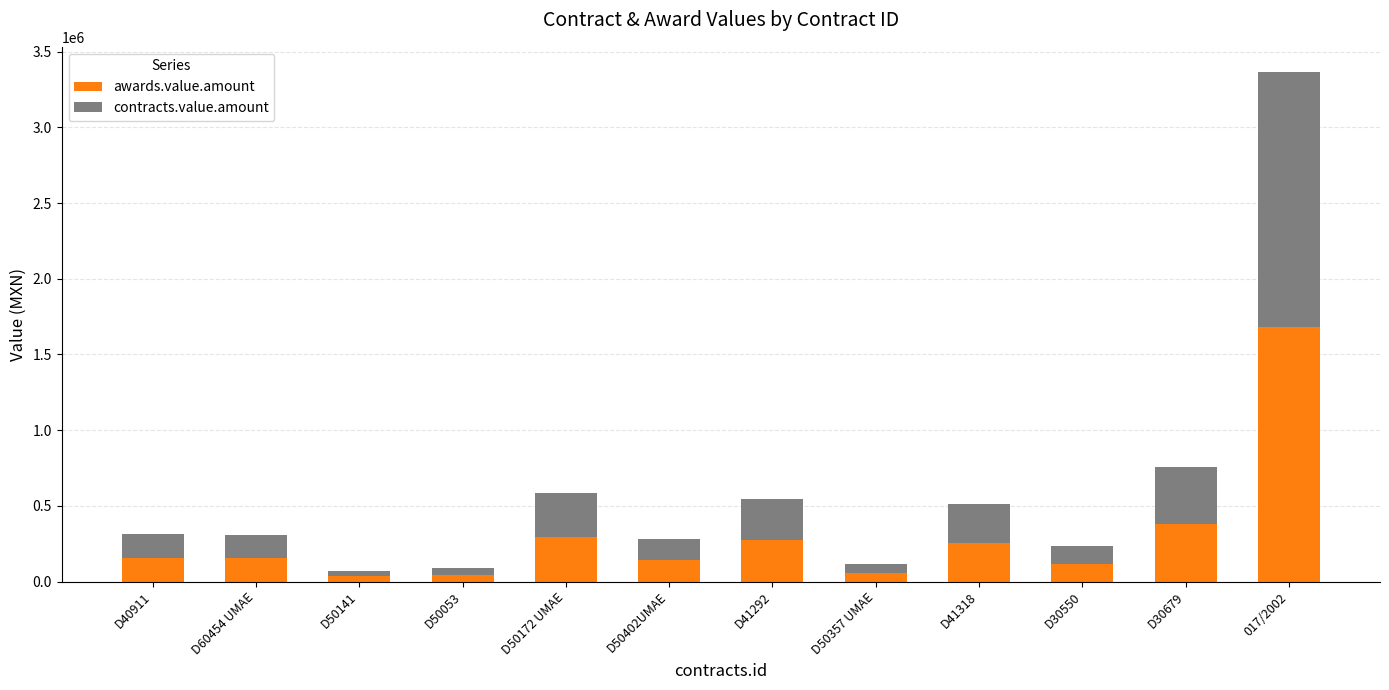

What is the maximum value for awards.value.amount?

1682149.9